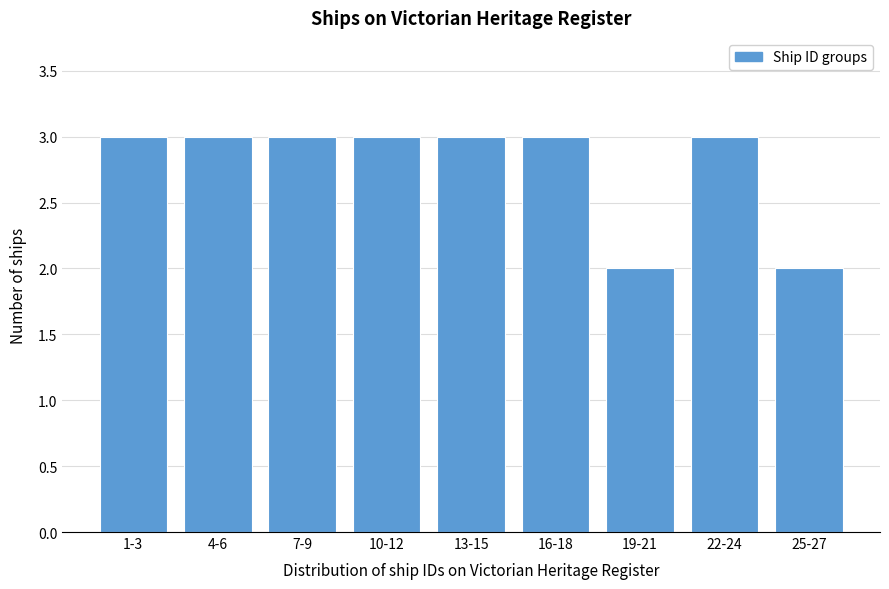

Reading right to left, extract all data points from this chart.

2	3	2	3	3	3	3	3	3